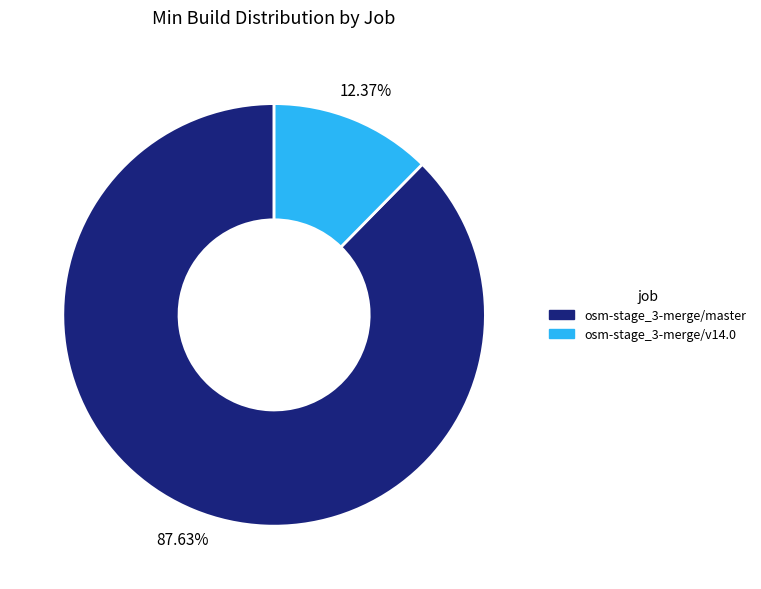

To the nearest percent, what is the difference between the largest and smallest slice percentages?

75%